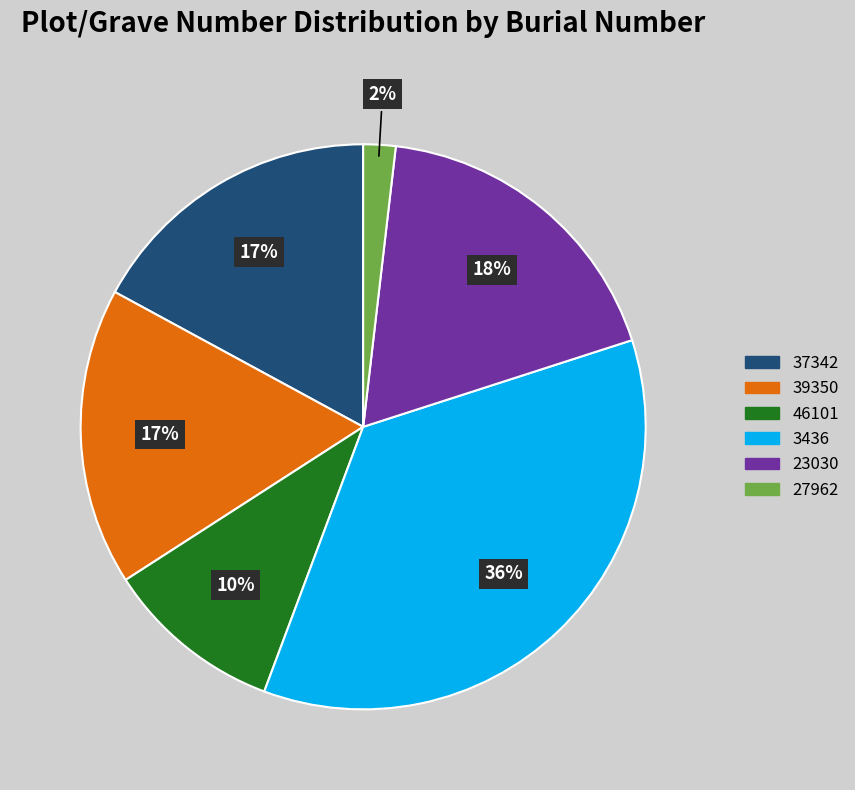

Combined, do 37342 and 27962 account for over 50%?

No